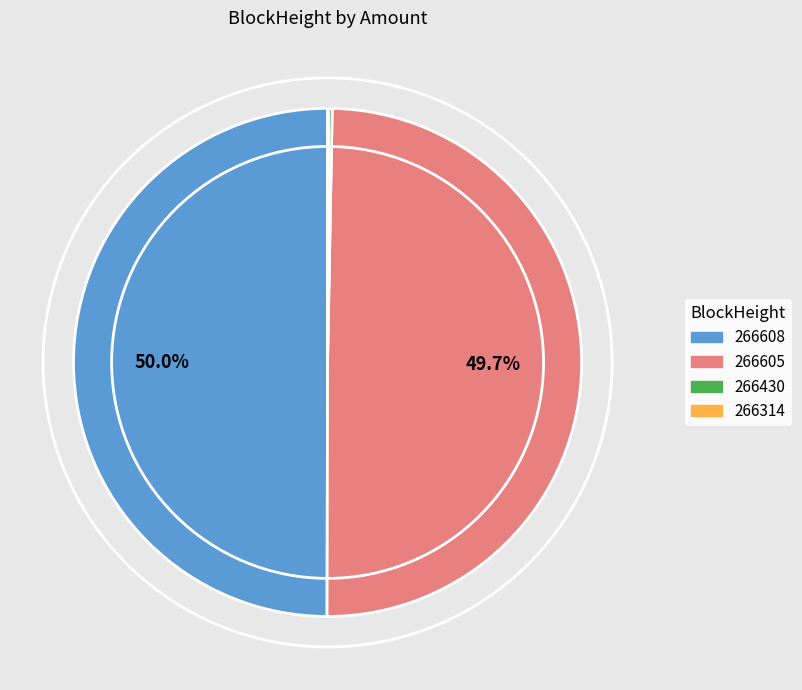

What portion of the pie excludes 266605?

50.3%